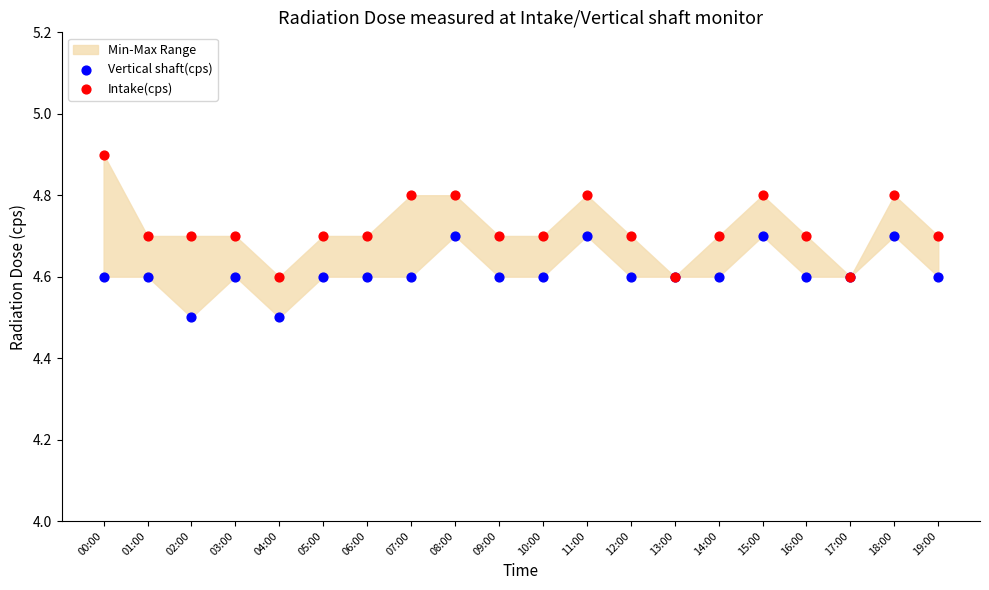

Which series reaches the minimum Y coordinate?

Vertical shaft(cps)